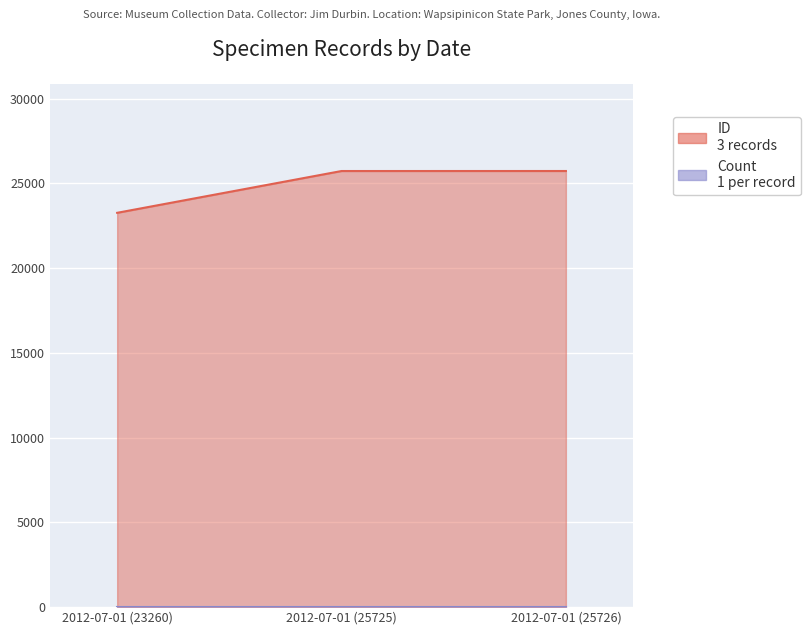

The value at 2012-07-01 (25725) is 46246. True or false?

False